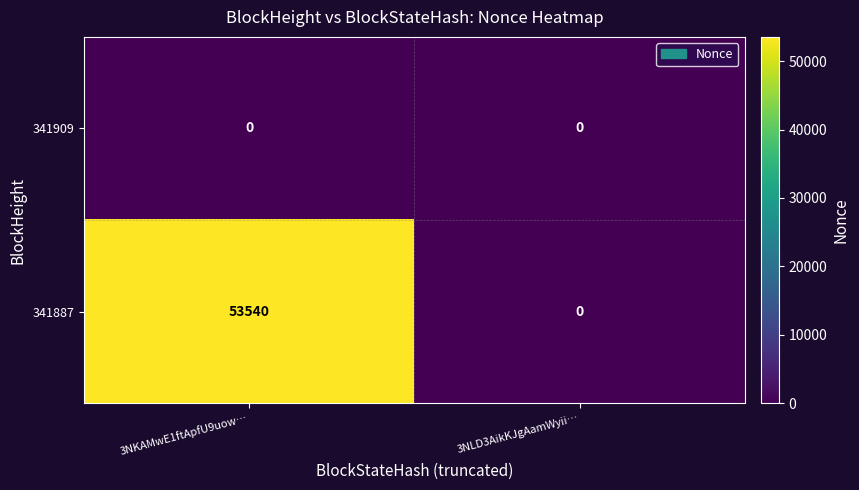

Between 3NKAMwE1ftApfU9uow… and 3NLD3AikKJgAamWyii…, which series saw the biggest shift?

341887